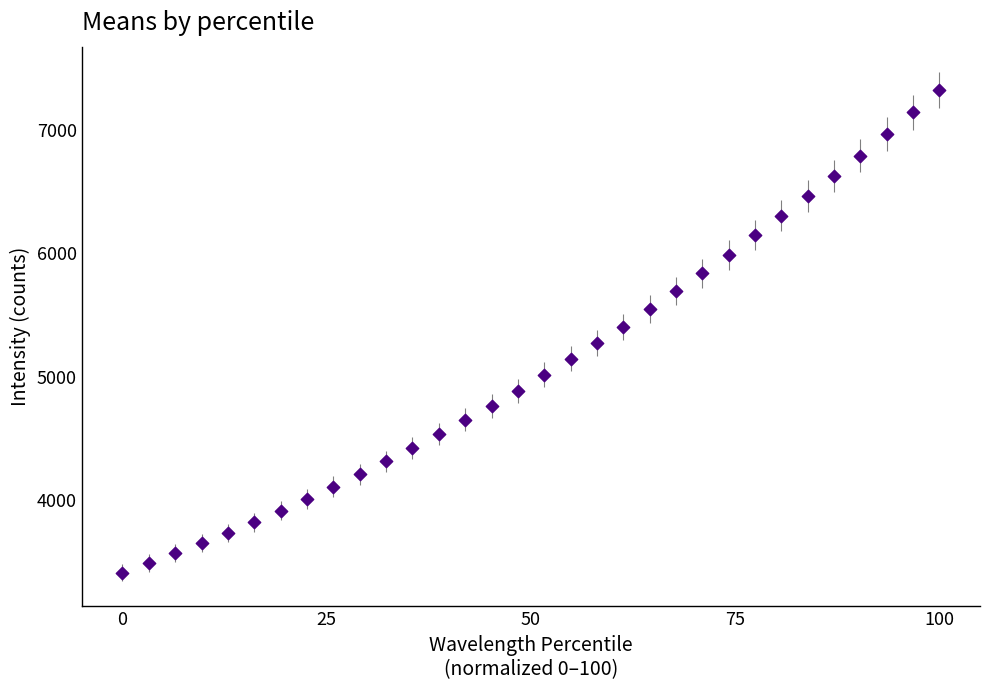

What is the range of Y values (max minus min)?

3914.0